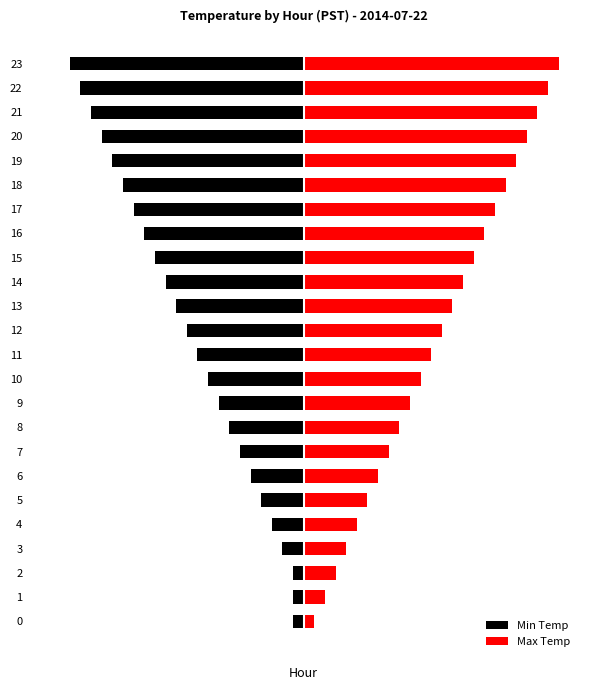

Which series has the largest range (max minus min)?

Max Temp